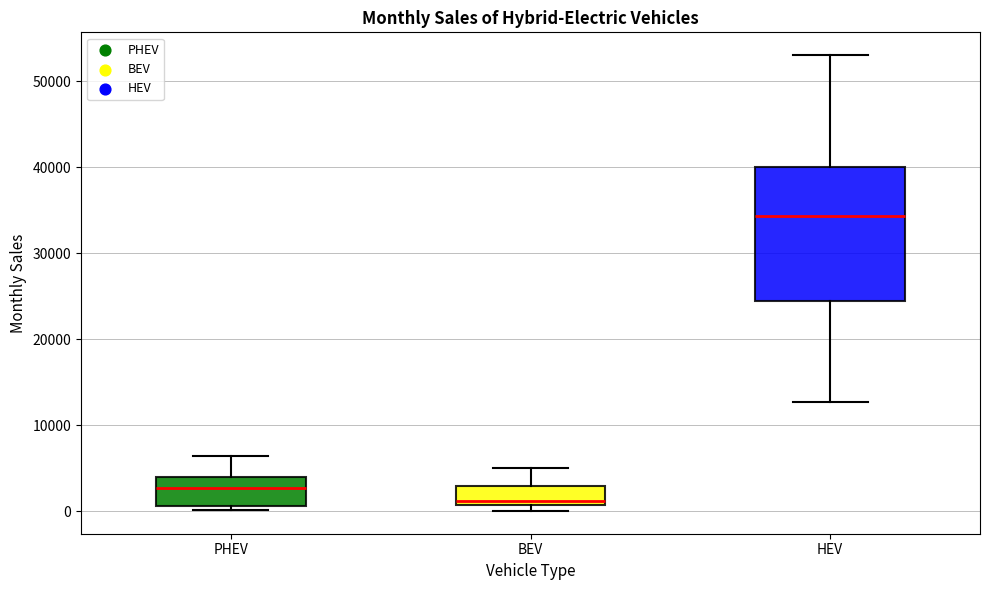

Which box has the highest median line?

HEV